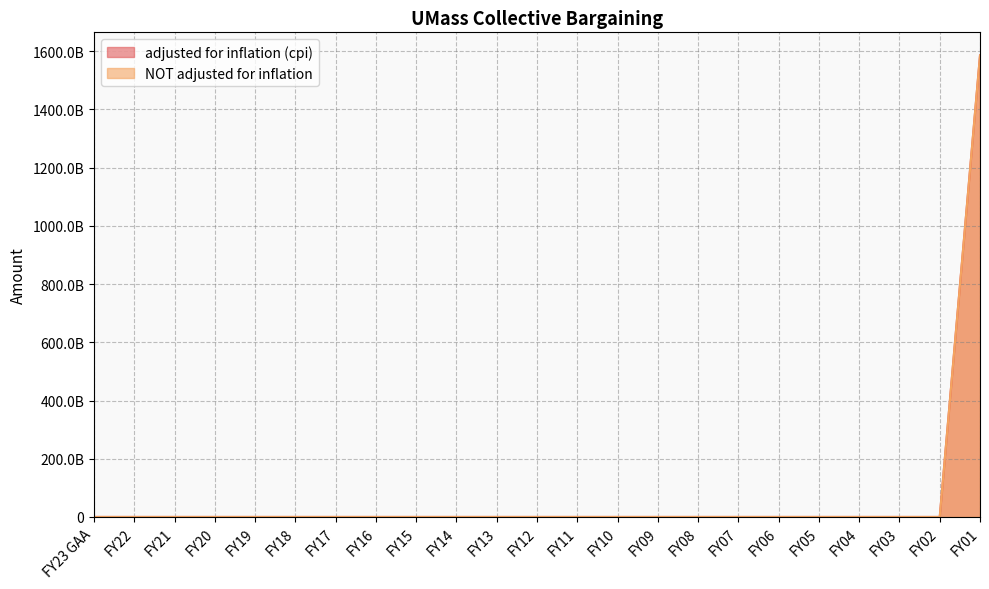

How many categories are shown in the chart?

23